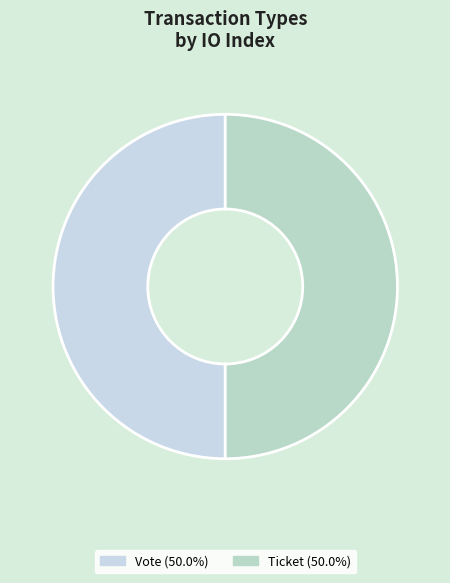

How many slices are in this pie chart?

2